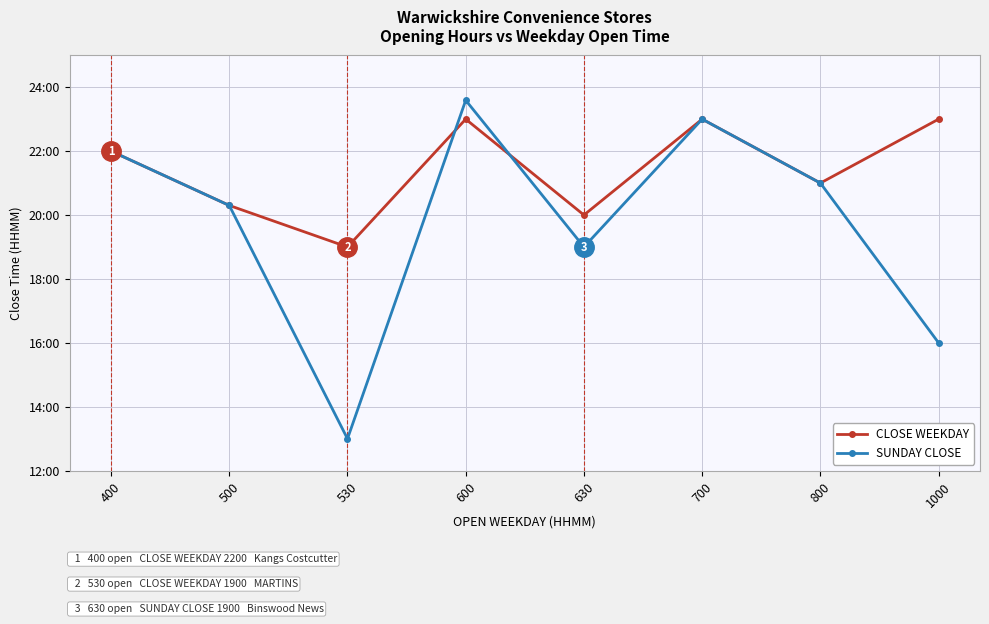

Does the chart have visible grid lines?

Yes